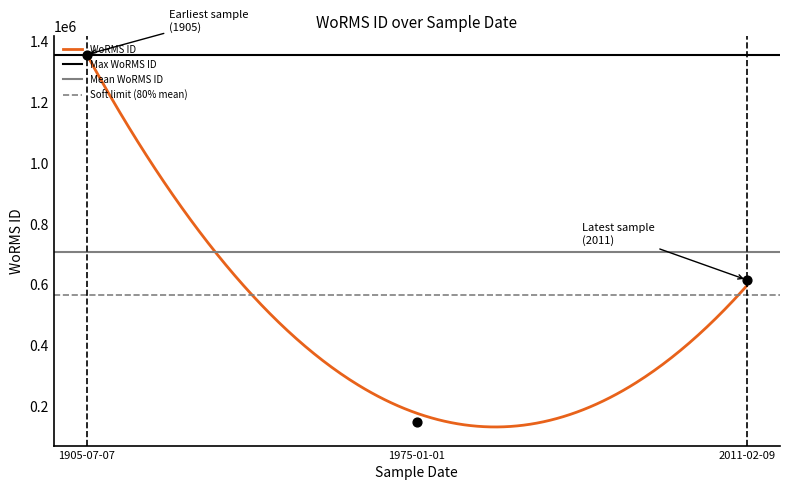

What is the ratio of the value at 1975-01-01 to the value at 2011-02-09?

0.2